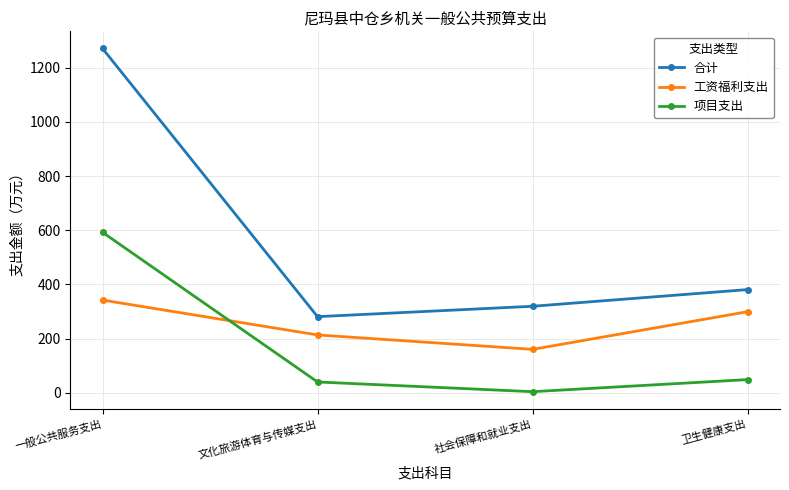

How many categories are shown in the chart?

4